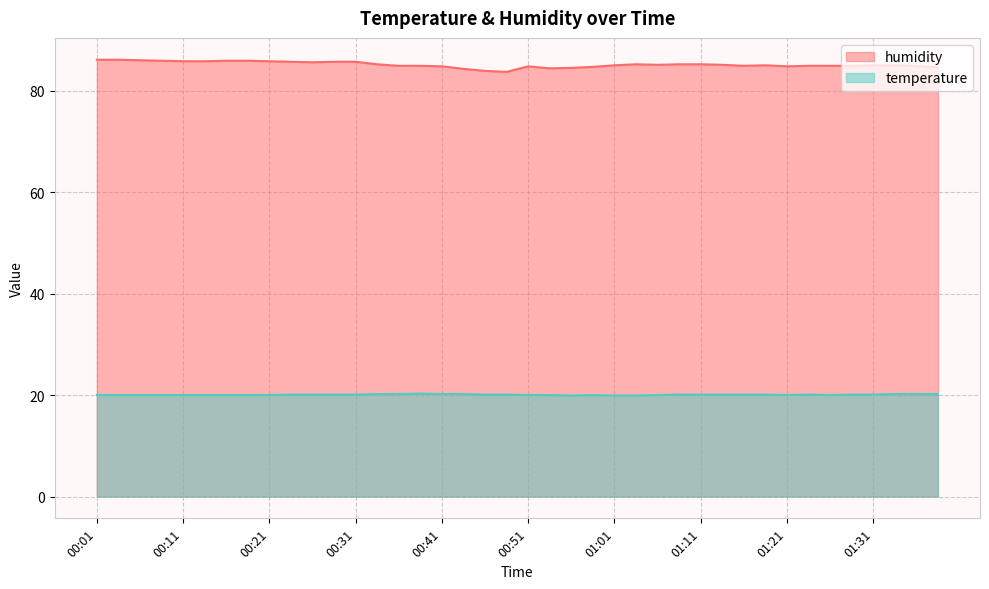

True or false: temperature and humidity cross at least once.

False